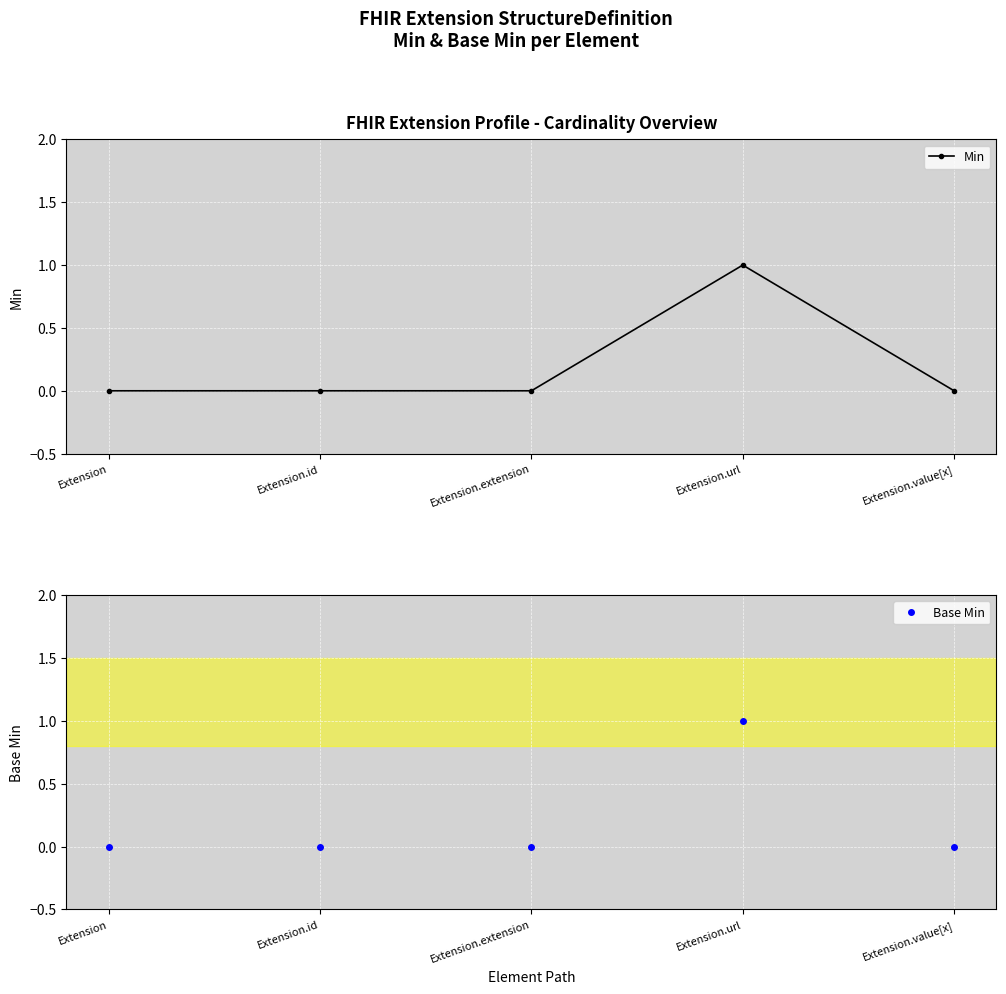

What is the label of the 5th point from the left?

Extension.value[x]